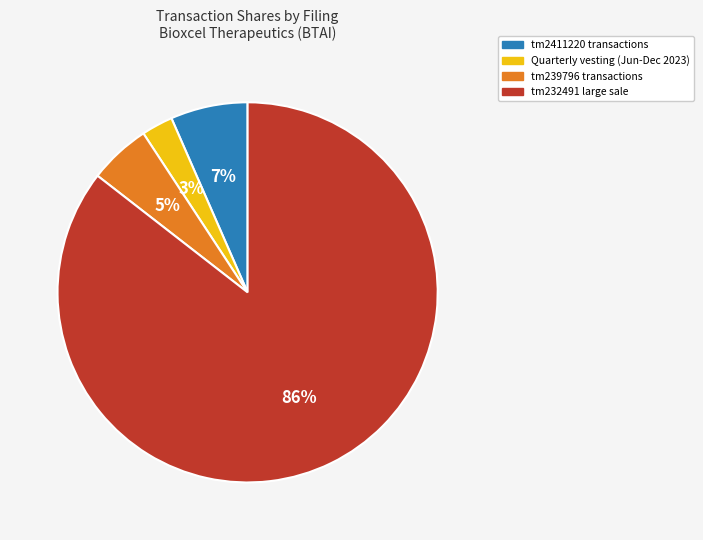

Between tm2411220 transactions and Quarterly vesting (Jun-Dec 2023), which is larger?

tm2411220 transactions